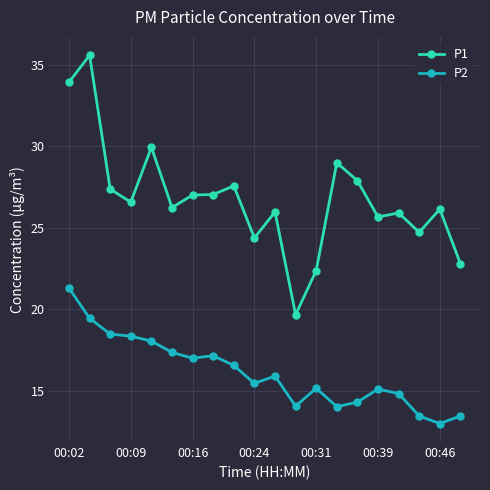

Which series has the largest total across all categories?

P1